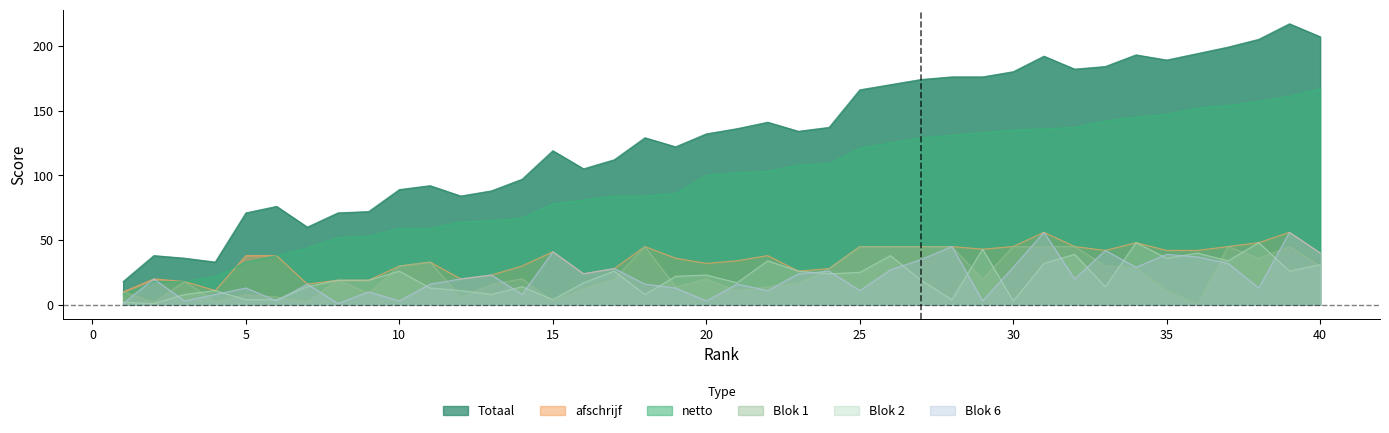

Which has a higher value, 20 or 17?

20